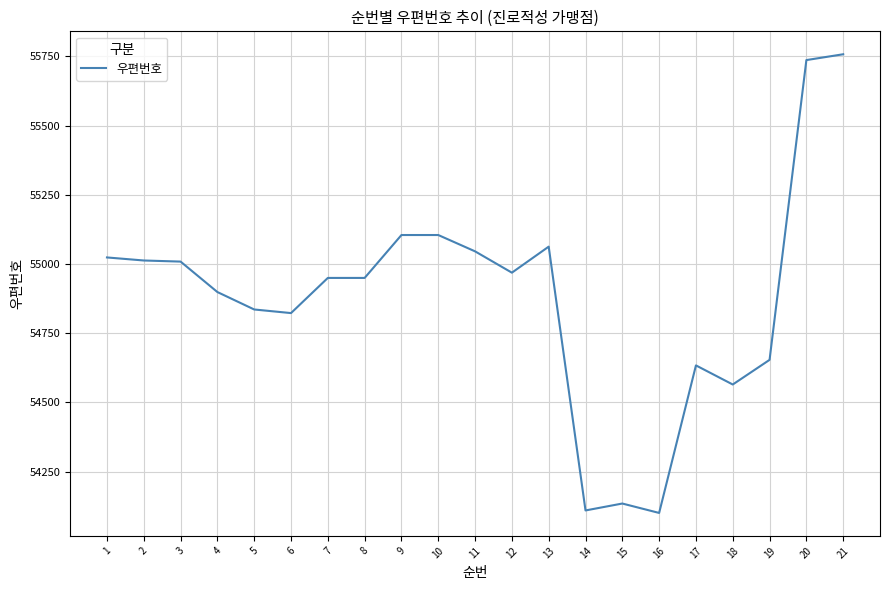

Between 5 and 7, which is larger?

7